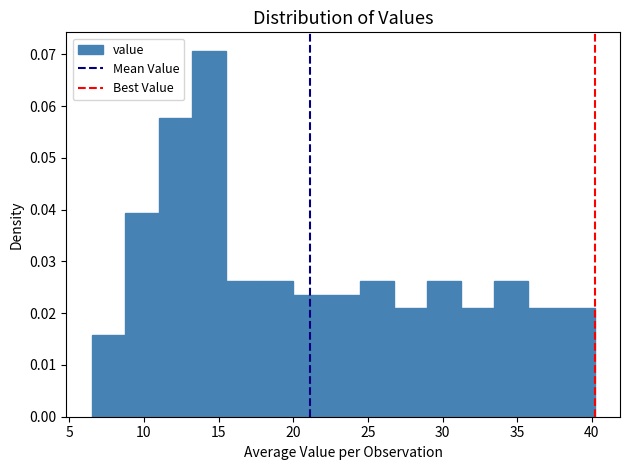

Reading left to right, list every bar in this chart as the range it spans on the x-axis followed by its height. Neither the bar edges nor the heights are printed on the chart, so give them approximately, as read against the axes.

6.5 to 8.5: 0.016
8.5 to 11.0: 0.039
11.0 to 13.0: 0.058
13.0 to 15.5: 0.071
15.5 to 17.5: 0.026
17.5 to 20.0: 0.026
20.0 to 22.0: 0.024
22.0 to 24.5: 0.024
24.5 to 26.5: 0.026
26.5 to 29.0: 0.021
29.0 to 31.0: 0.026
31.0 to 33.5: 0.021
33.5 to 35.5: 0.026
35.5 to 38.0: 0.021
38.0 to 40.0: 0.021